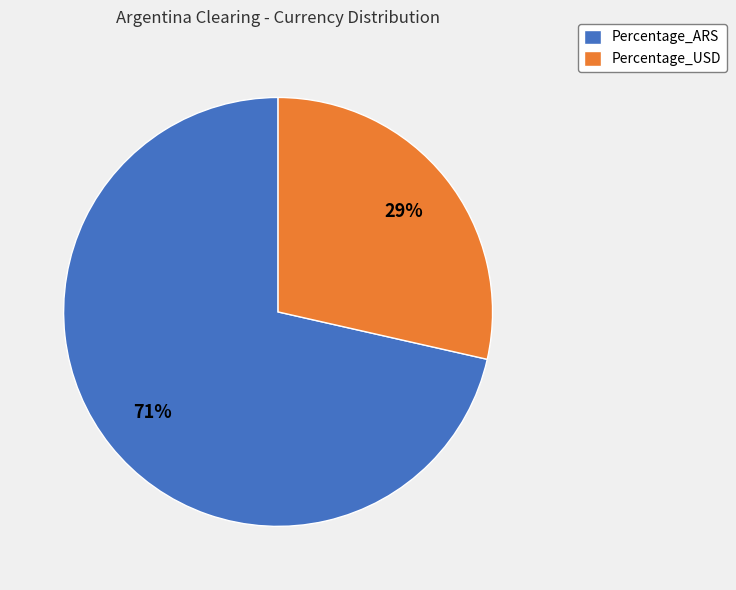

Which has a higher value, Percentage_USD or Percentage_ARS?

Percentage_ARS